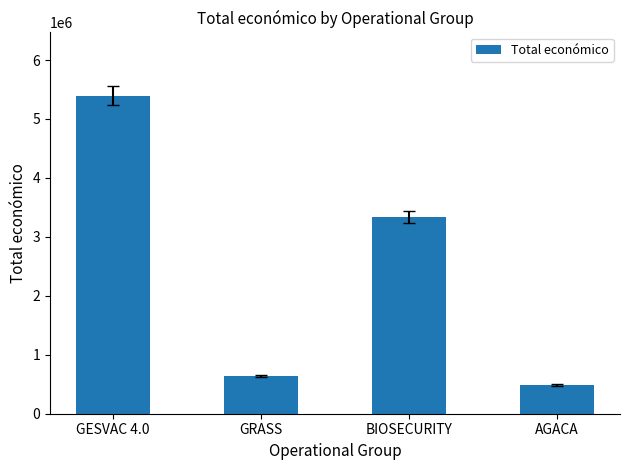

Is it true that the value at GRASS is 157033?

False